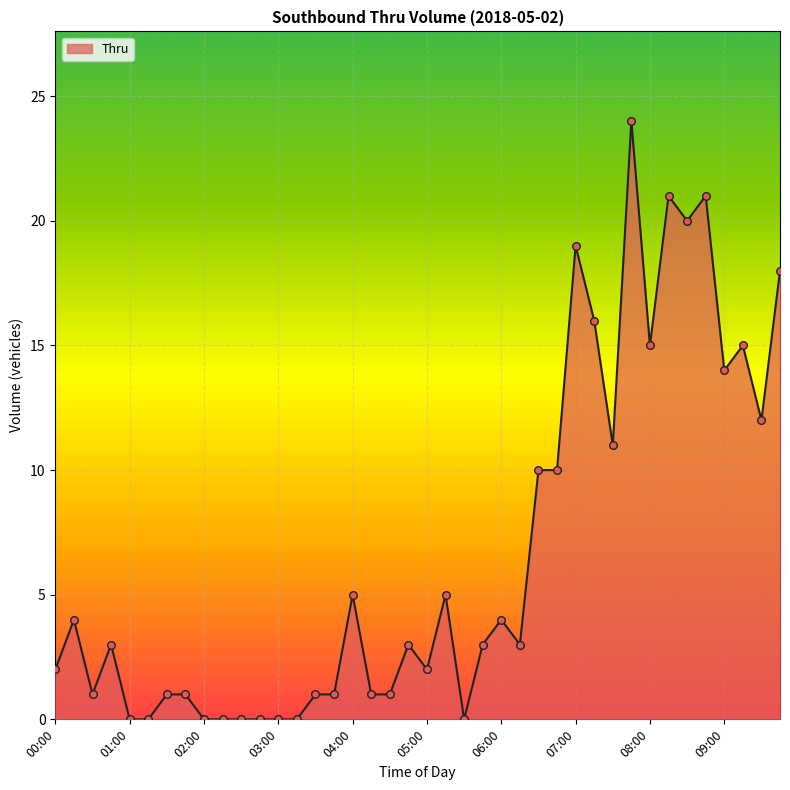

What is the difference between the maximum and minimum values?

24